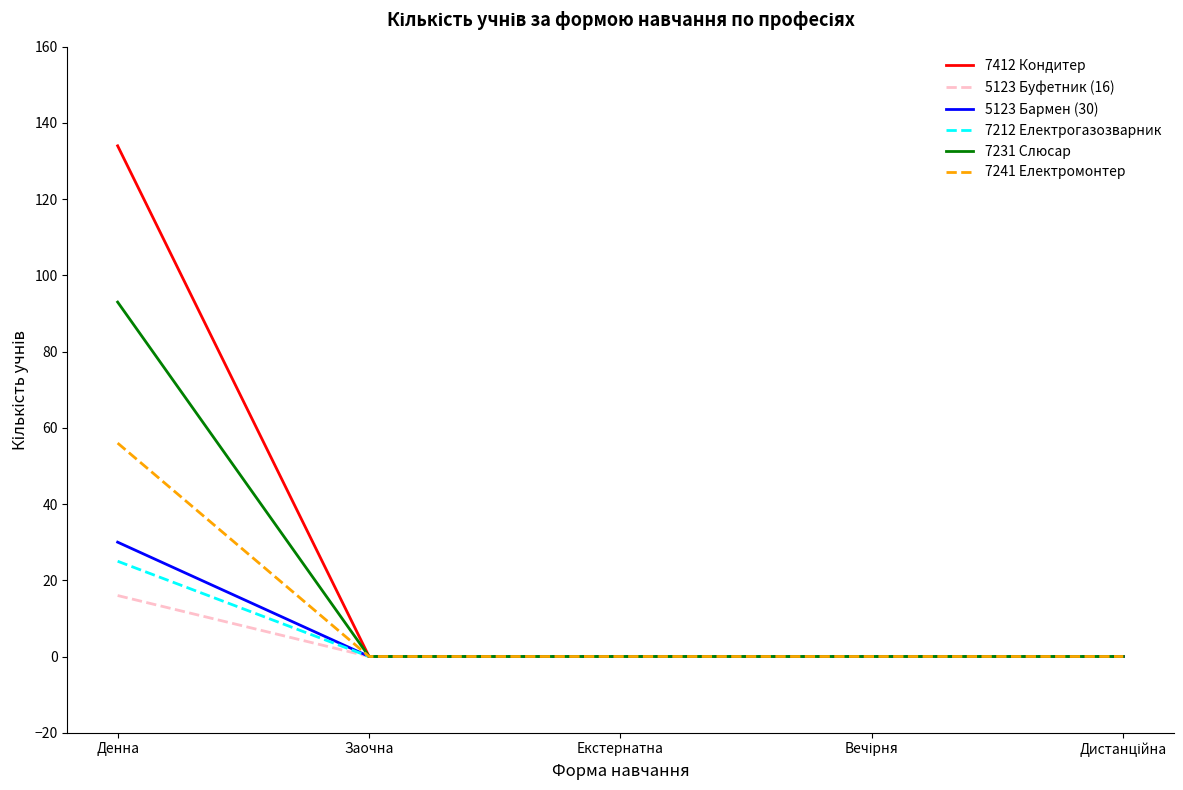

List the series in order of their peak value, highest first.

7412 Кондитер, 7231 Слюсар, 7241 Електромонтер, 5123 Бармен (30), 7212 Електрогазозварник, 5123 Буфетник (16)